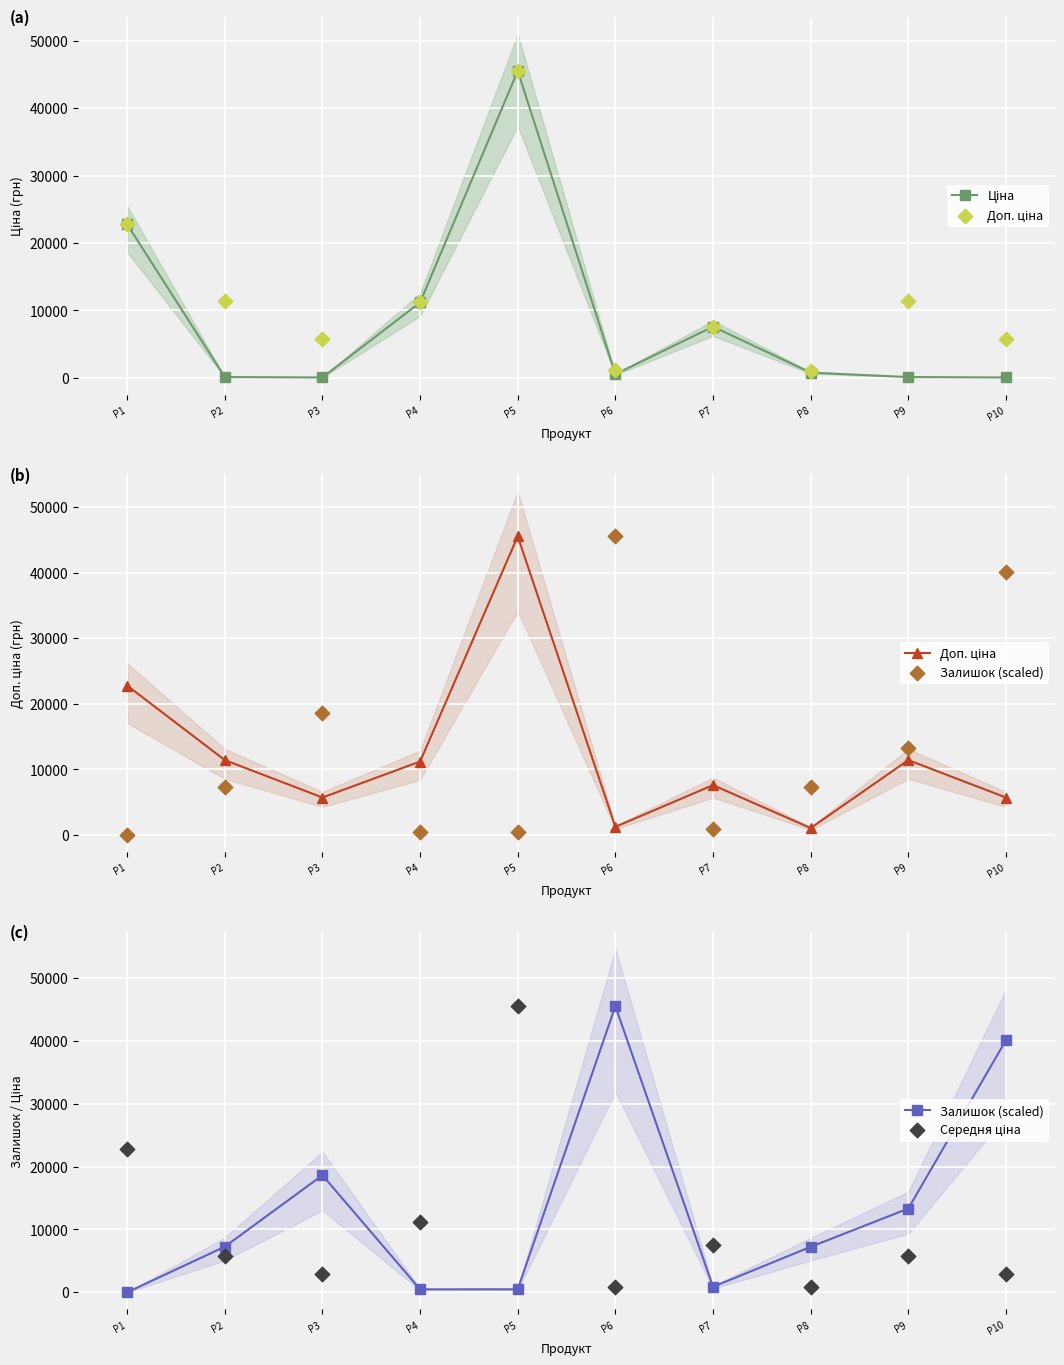

What is the total value across all series at P9?

30616.5